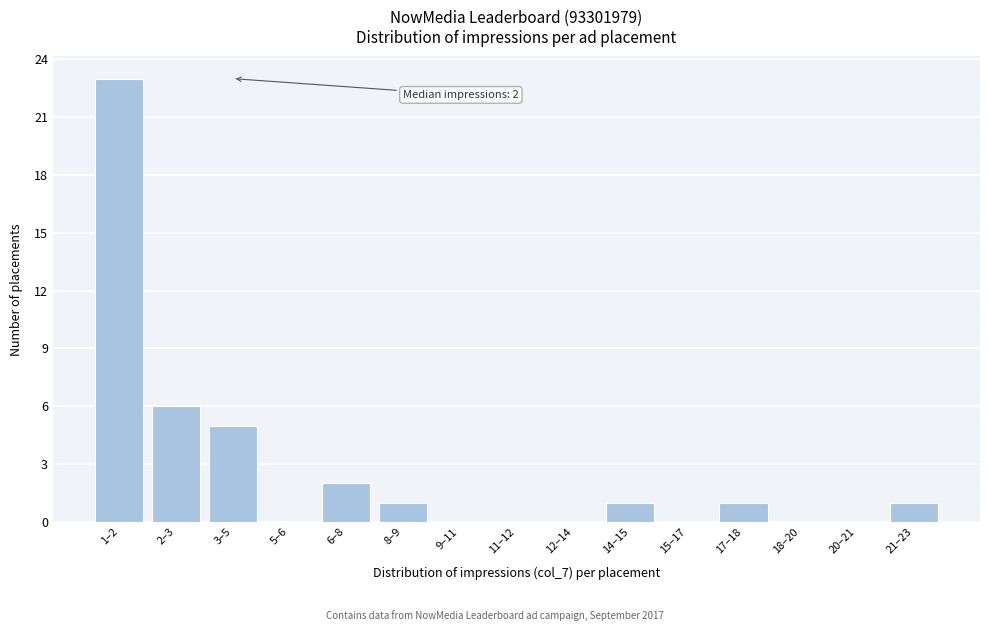

Reading left to right, extract all data points from this chart.

1–2=23	2–3=6	3–5=5	5–6=0	6–8=2	8–9=1	9–11=0	11–12=0	12–14=0	14–15=1	15–17=0	17–18=1	18–20=0	20–21=0	21–23=1